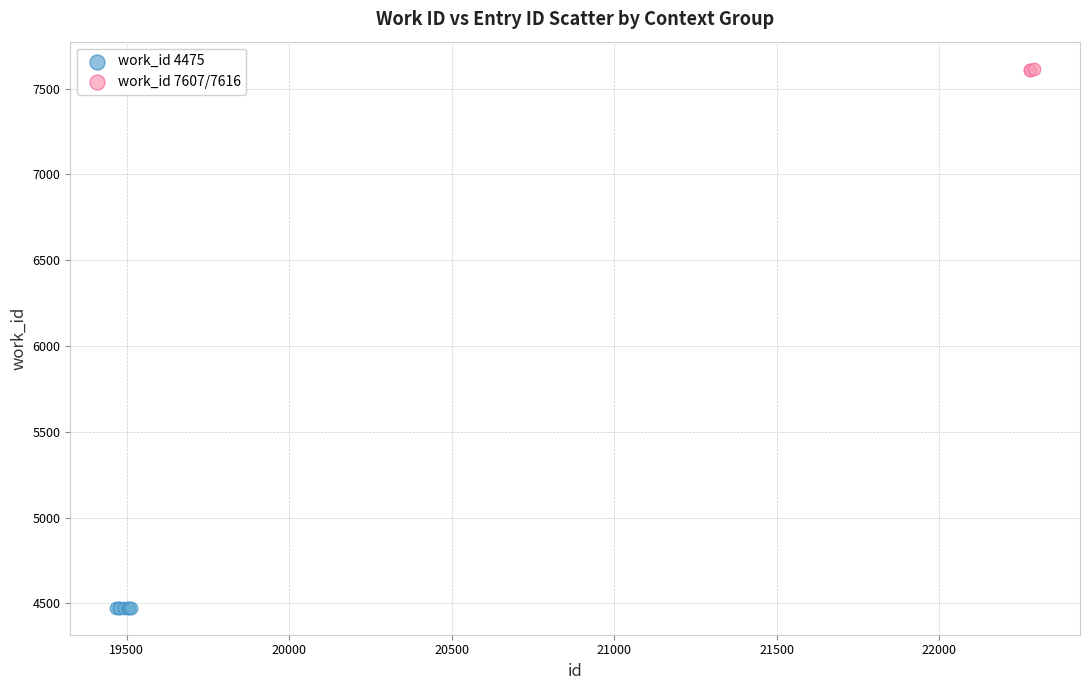

Which series contains the highest Y value?

work_id 7607/7616